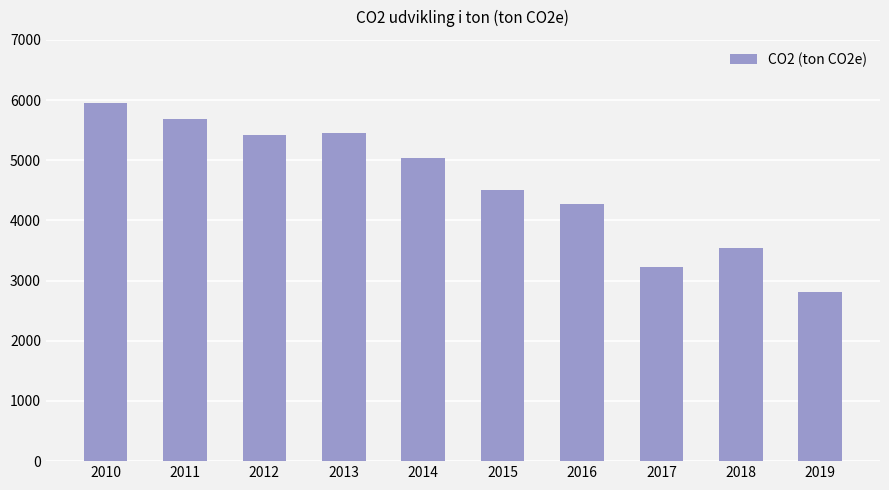

What is the value of the 8th bar from the left?

3220